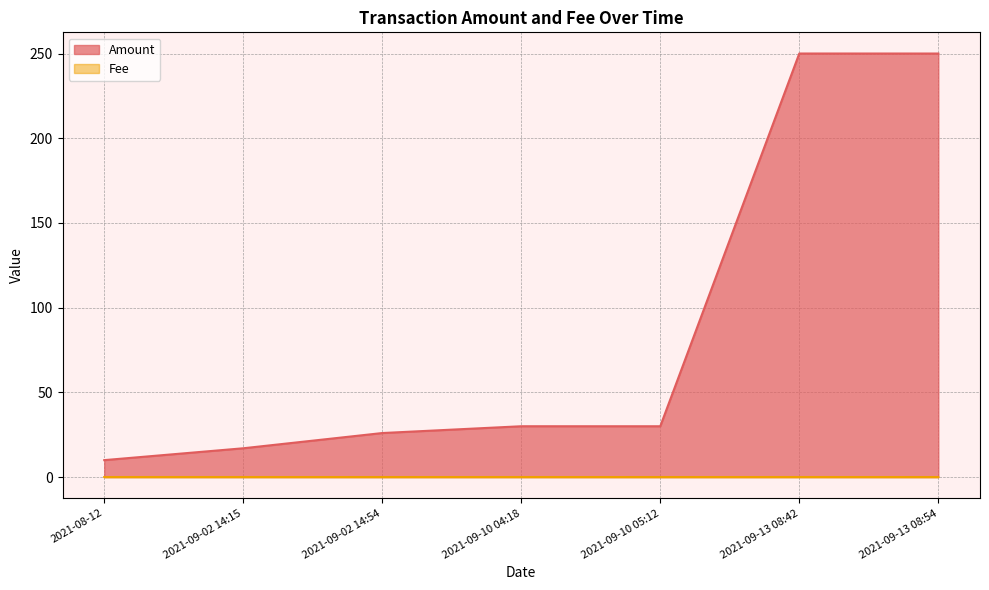

True or false: Amount has a value of 10.0 at 2021-08-12.

True